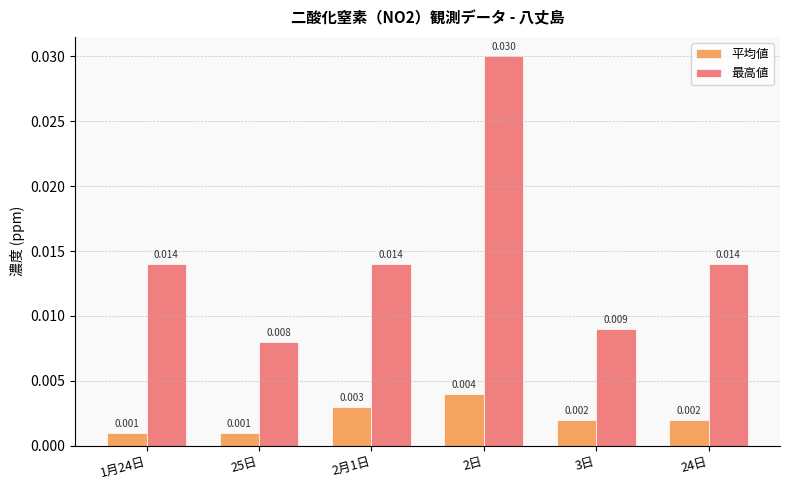

Which series has the largest total across all categories?

最高値